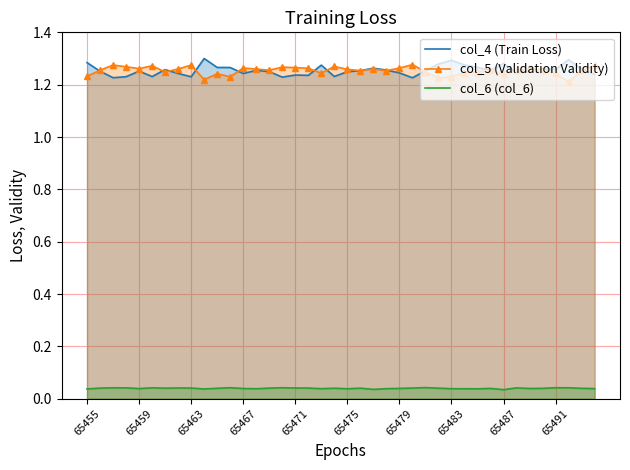

True or false: col_5 (Validation Validity) and col_6 (col_6) intersect in this chart.

False